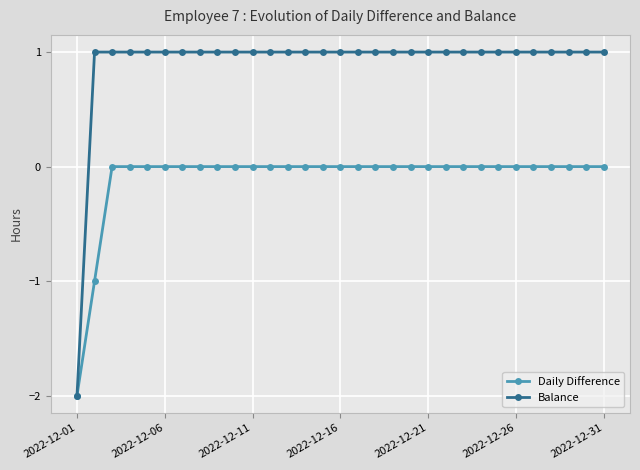

What is the value of the Balance point at the 31st from the left?

1